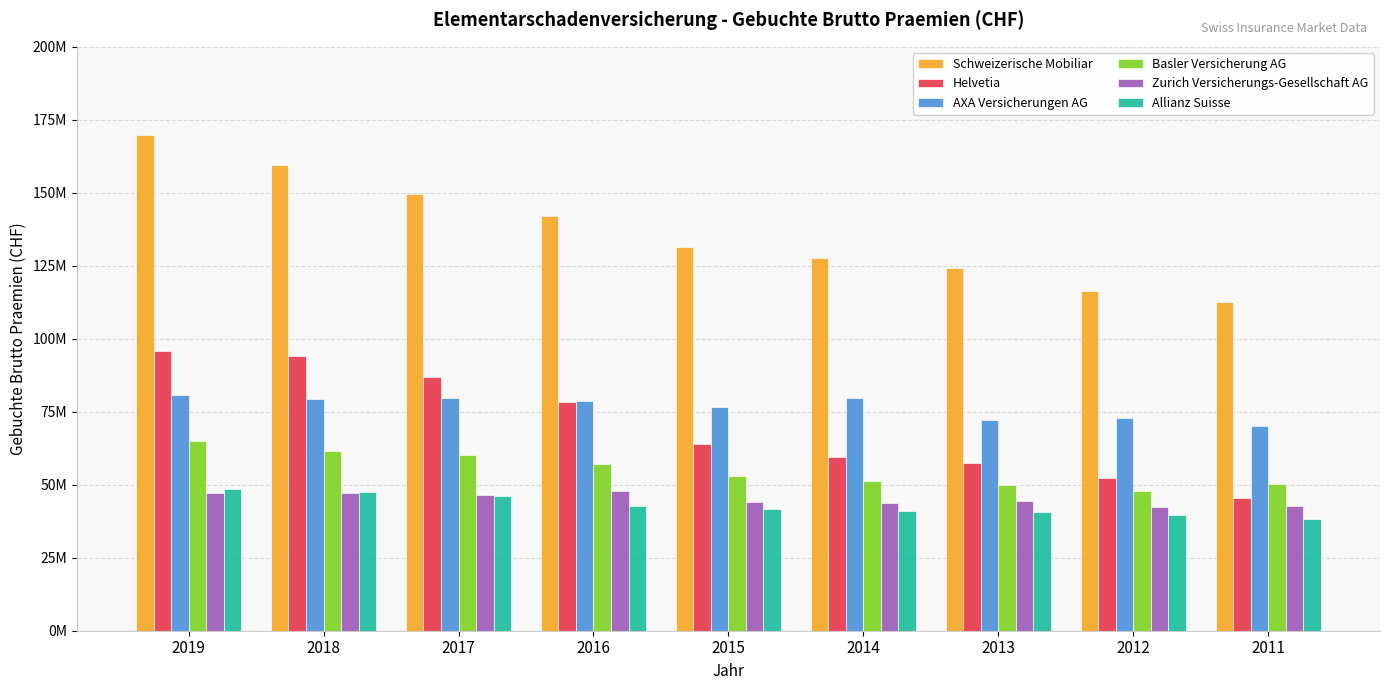

At which label does Zurich Versicherungs-Gesellschaft AG reach its peak?

2016